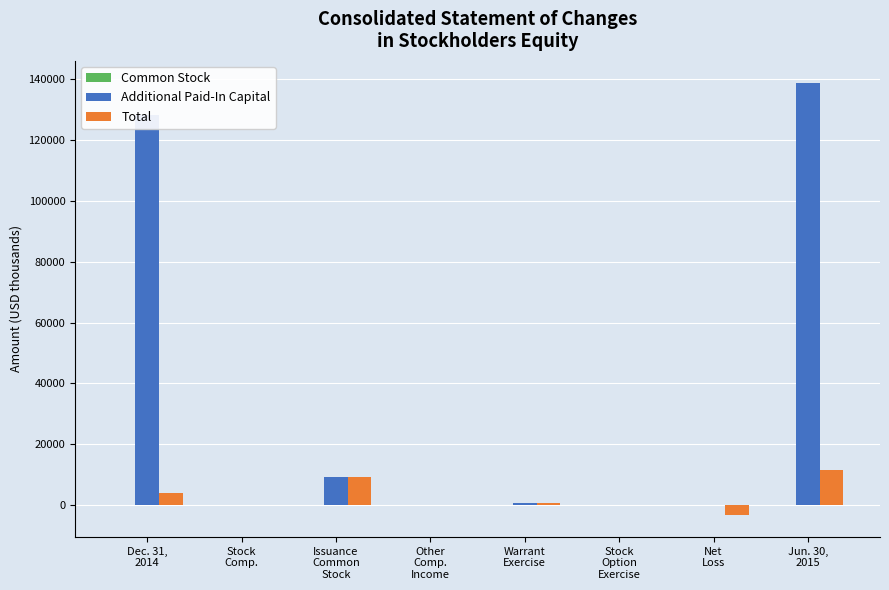

What is the greatest value displayed?

138727.3